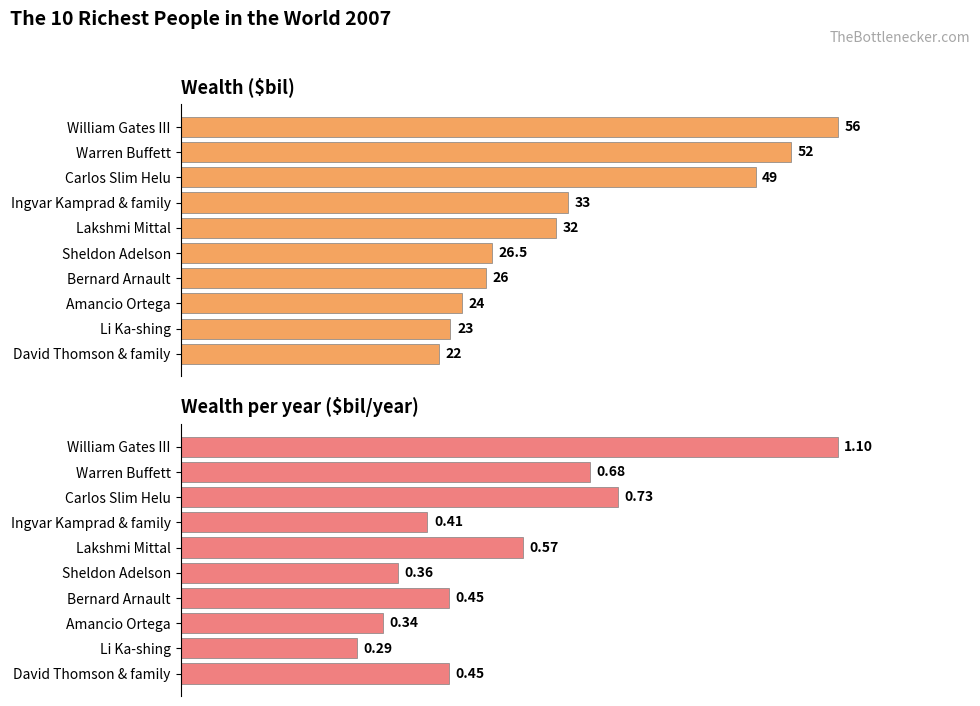

Which series has the widest spread of values?

Wealth per year